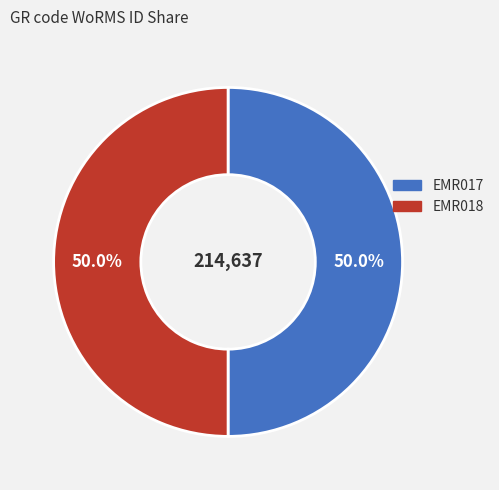

What percentage is the EMR017 slice, to the nearest percent?

50%